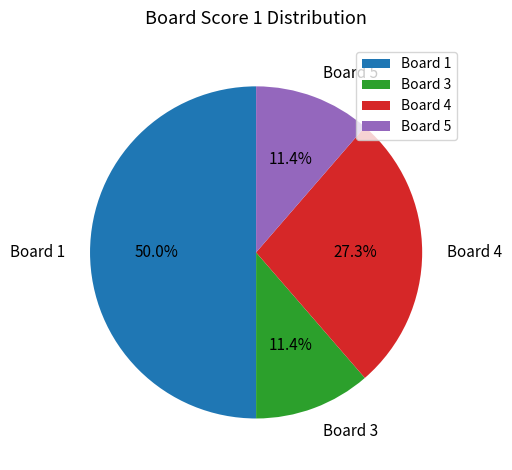

To the nearest percent, what is the average slice percentage?

25%